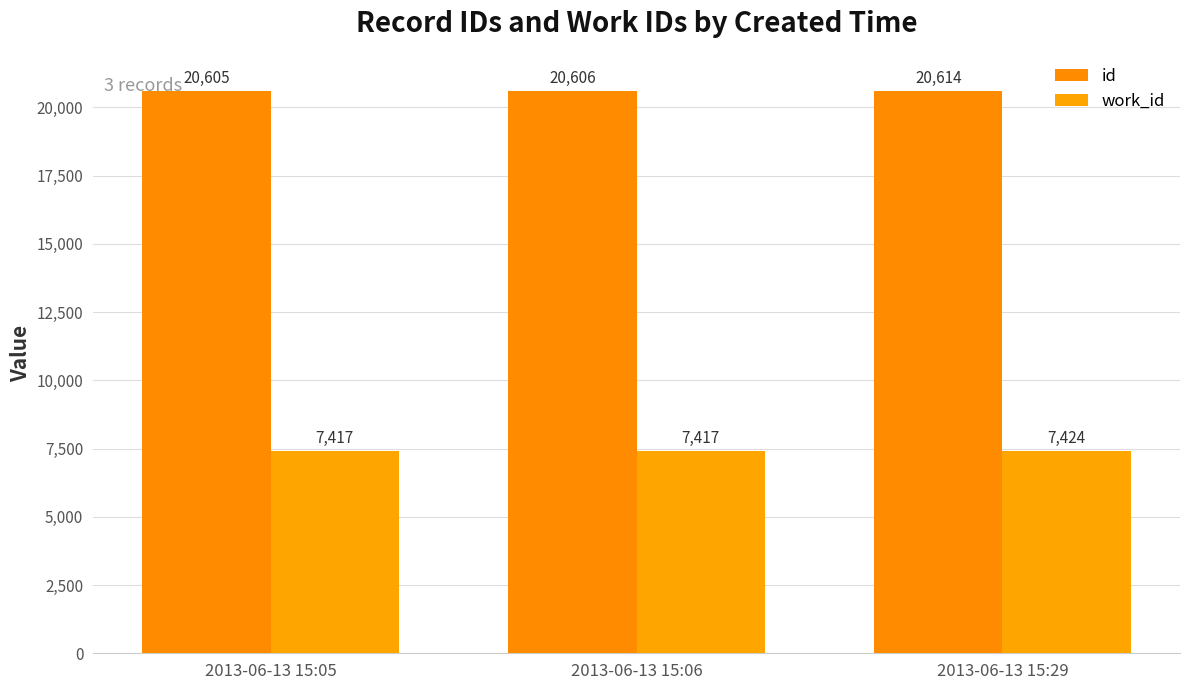

What is the minimum value shown in the chart?

7417